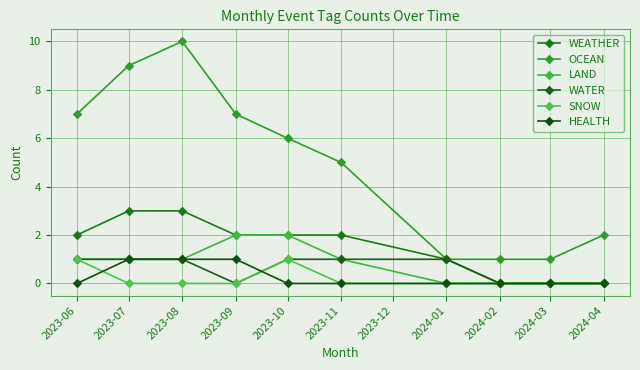

True or false: HEALTH and OCEAN cross at least once.

False